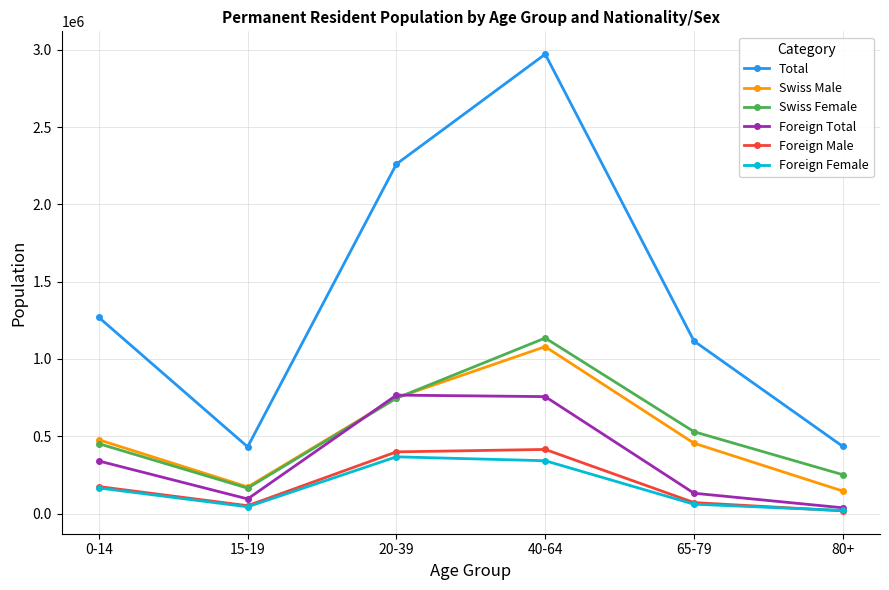

What are all the series names shown in the legend?

Total, Swiss Male, Swiss Female, Foreign Total, Foreign Male, Foreign Female